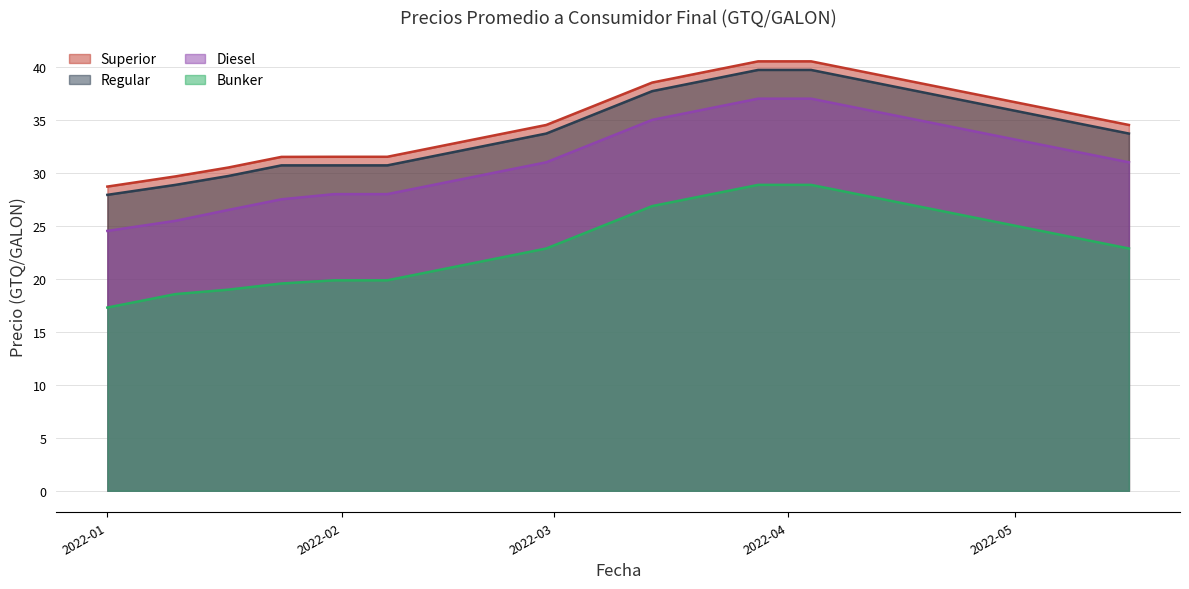

Reading left to right, list all the values displayed in this chart.

Superior: 28.7	29.6	30.5	31.5	31.5	31.5	32.5	33.5	34.5	36.5	38.5	39.5	40.5	40.5	39.5	38.5	37.5	36.5	35.5	34.5
Regular: 27.9	28.9	29.7	30.7	30.7	30.7	31.7	32.7	33.7	35.7	37.7	38.7	39.7	39.7	38.7	37.7	36.7	35.7	34.7	33.7
Diesel: 24.5	25.5	26.5	27.5	28.0	28.0	29.0	30.0	31.0	33.0	35.0	36.0	37.0	37.0	36.0	35.0	34.0	33.0	32.0	31.0
Bunker: 17.3	18.6	19.0	19.6	19.9	19.9	20.9	21.9	22.9	24.9	26.9	27.9	28.9	28.9	27.9	26.9	25.9	24.9	23.9	22.9